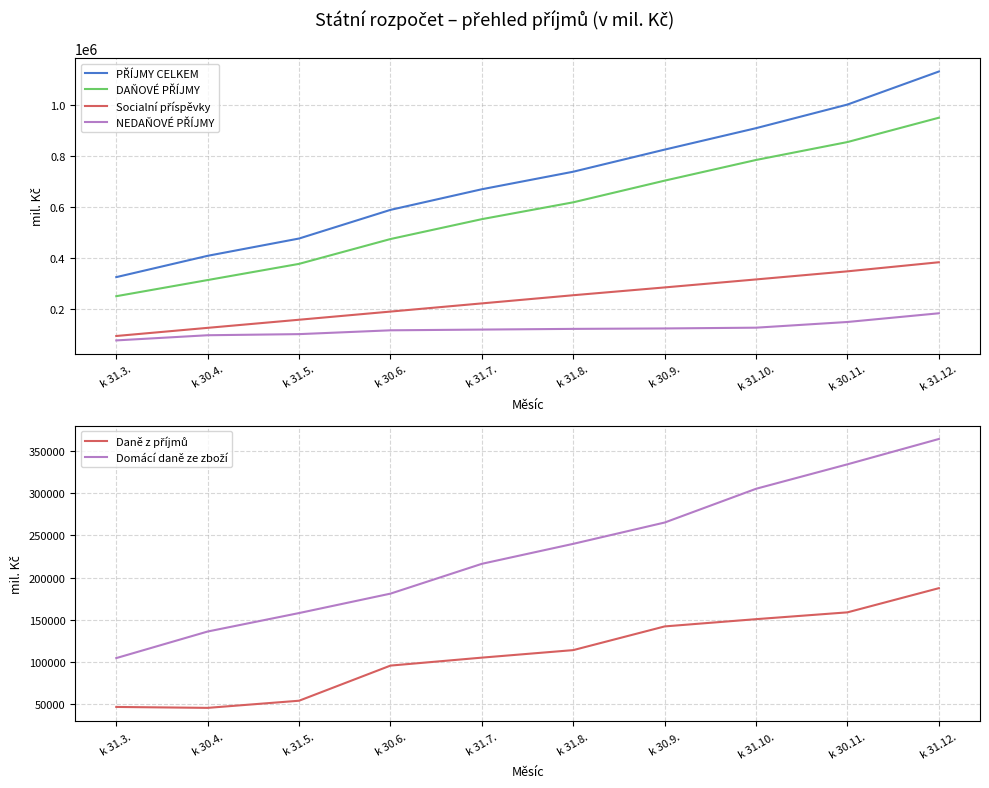

Which series has the widest spread of values?

PŘÍJMY CELKEM